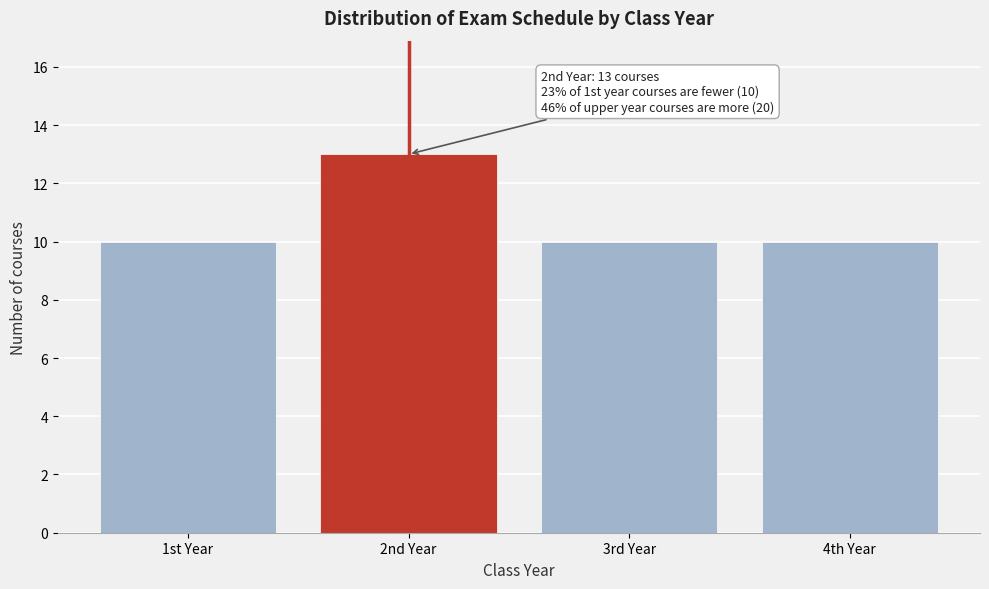

Reading left to right, transcribe all the data shown in this chart.

10	13	10	10